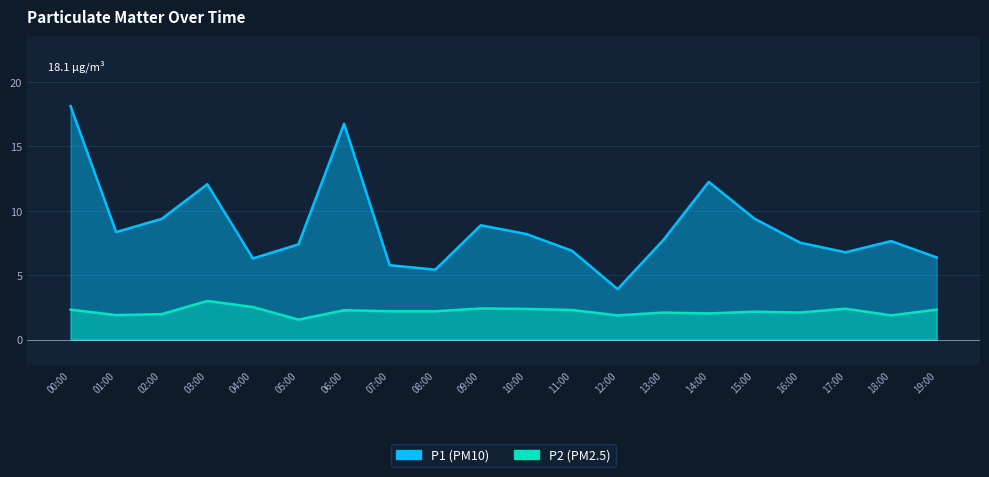

What is the average value of the P2 series?

2.2